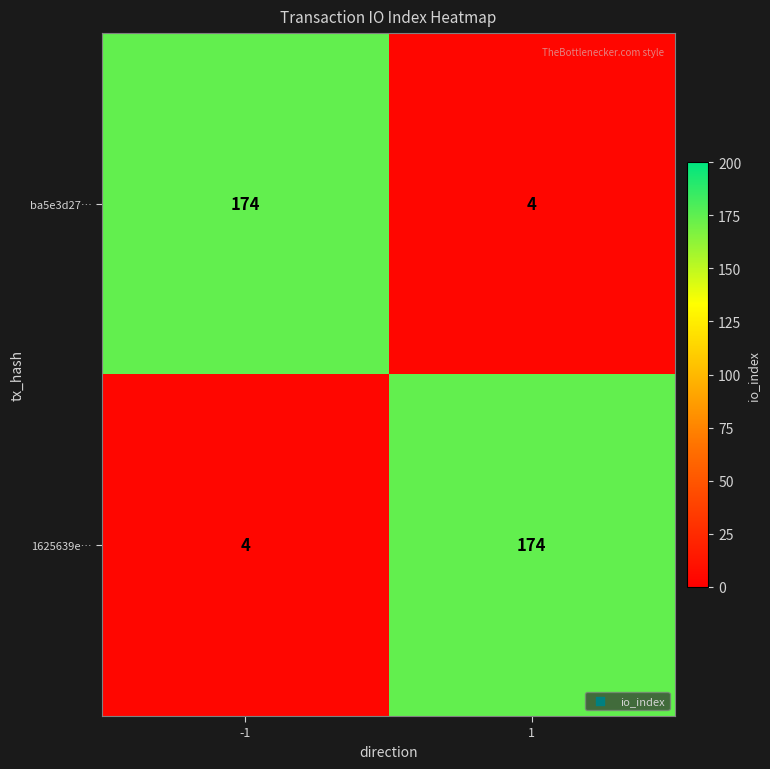

What is the greatest value displayed?

174